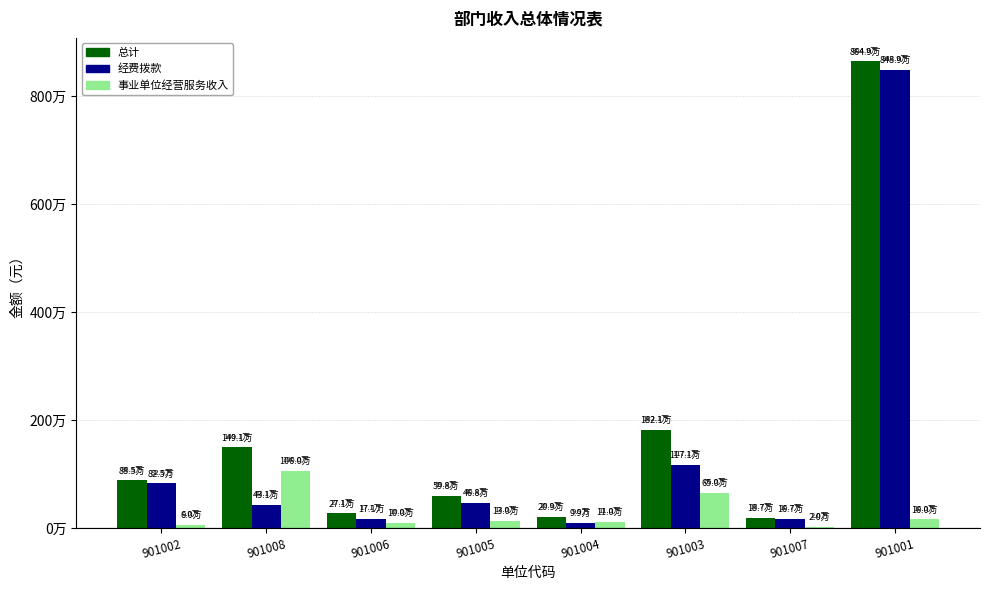

True or false: 经费拨款 has a value of 171290.5 at 901006.

True